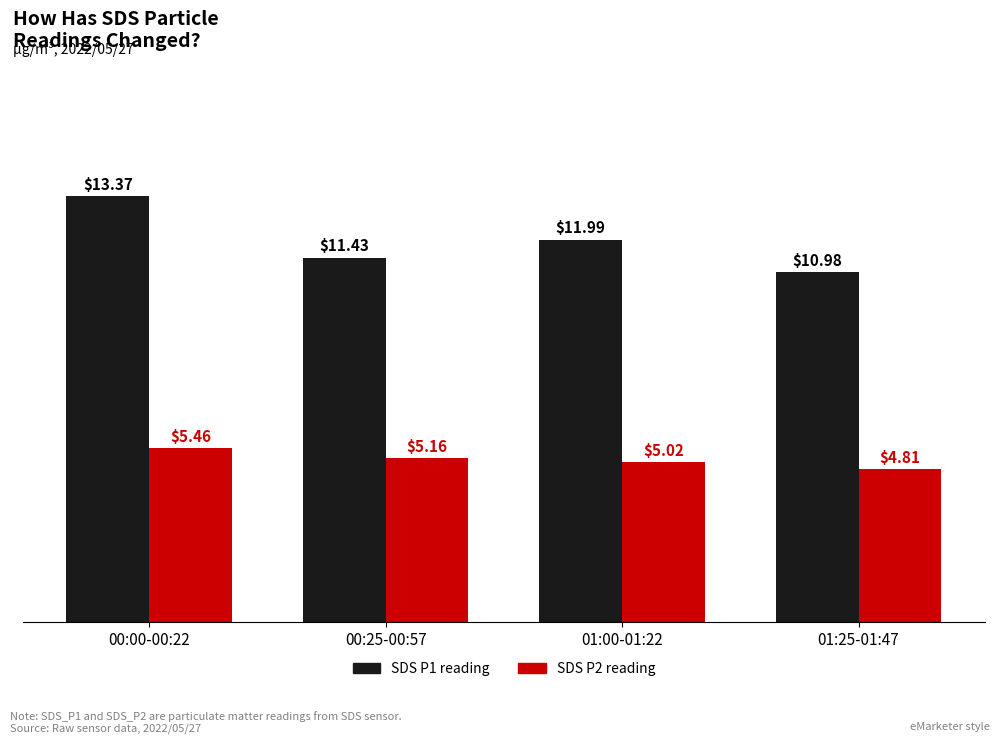

What is the difference between the highest and lowest values at 01:00-01:22?

7.0